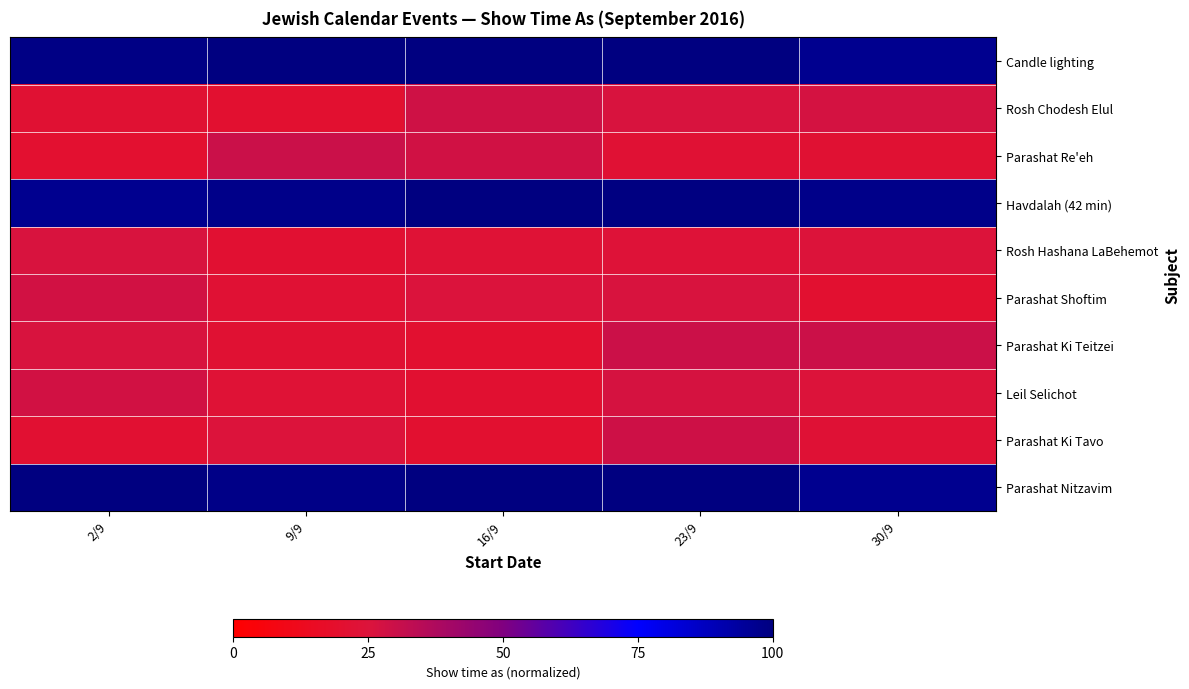

At which category is the sum across all series the highest?

23/9